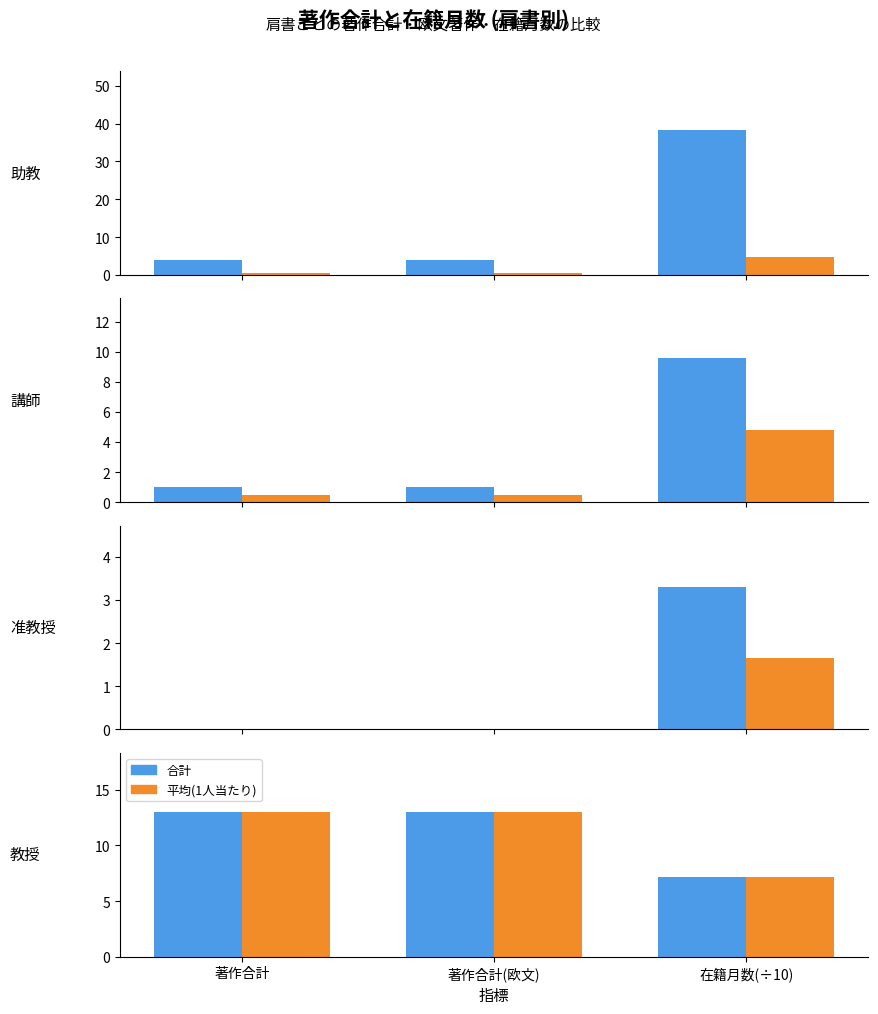

Rank the series at 著作合計 from lowest to highest value.

合計, 平均(1人当たり)